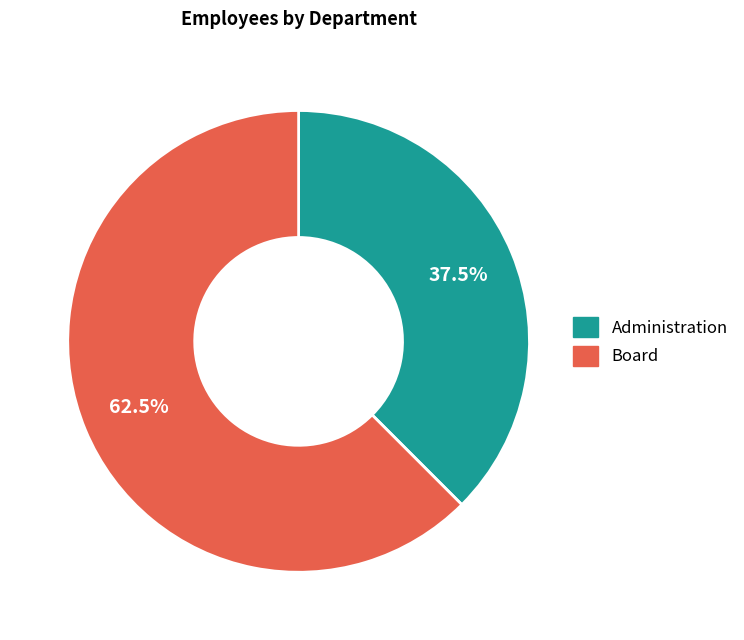

Is the sum of Administration and Board greater than half?

Yes